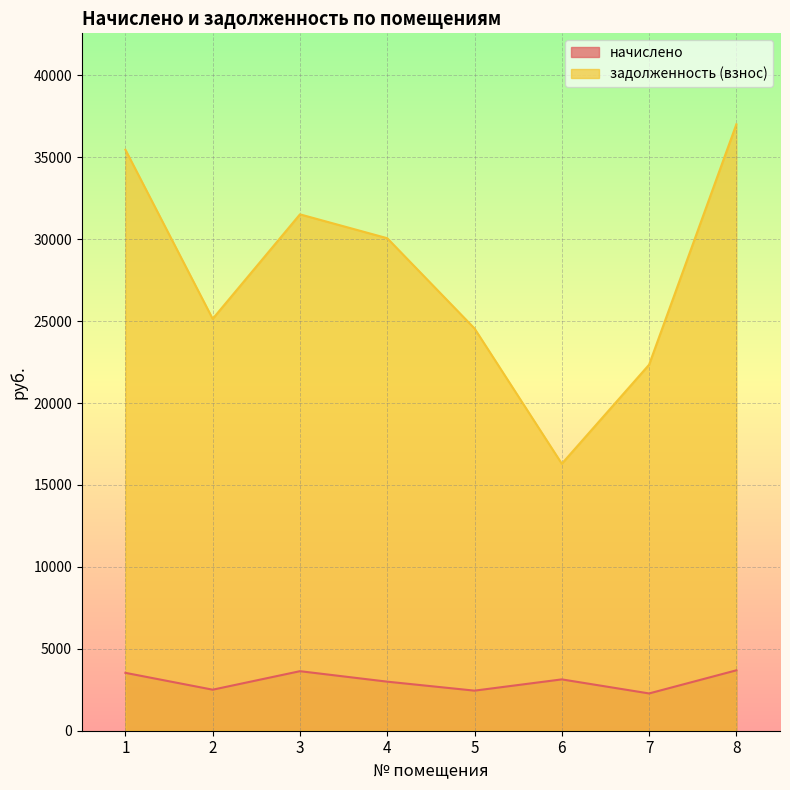

What is the average value of the начислено series?

3025.6